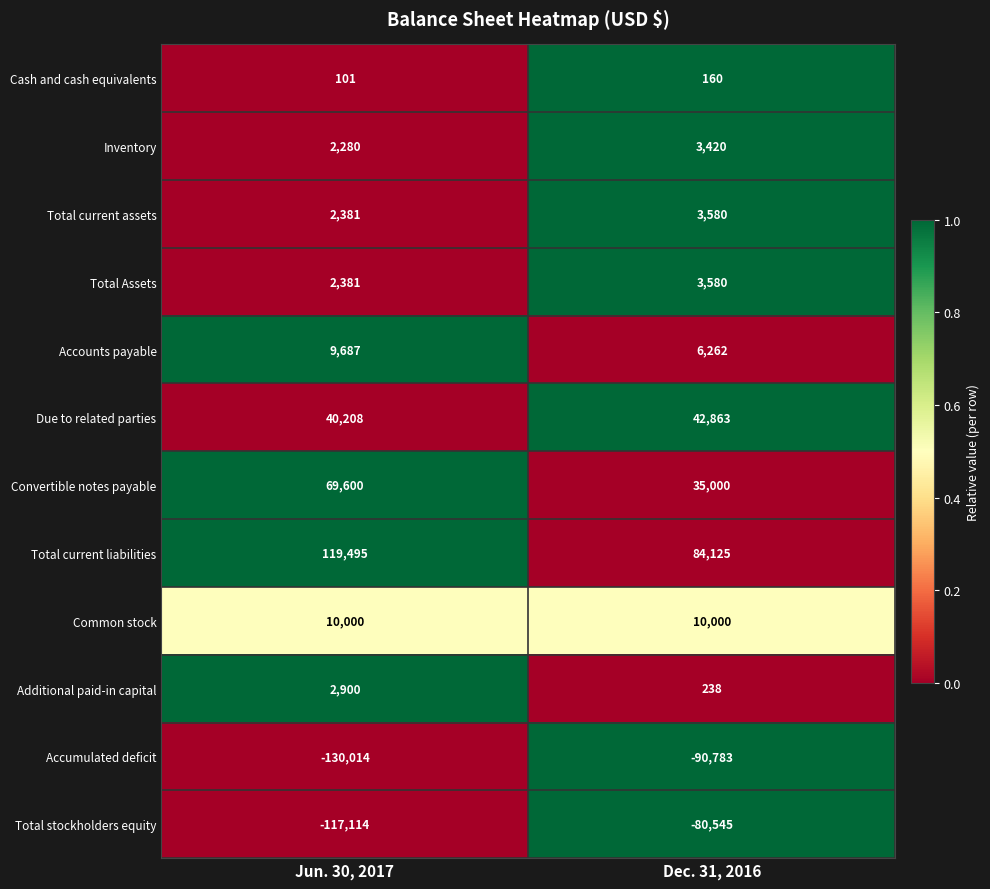

Which series has the largest total across all categories?

Total current liabilities